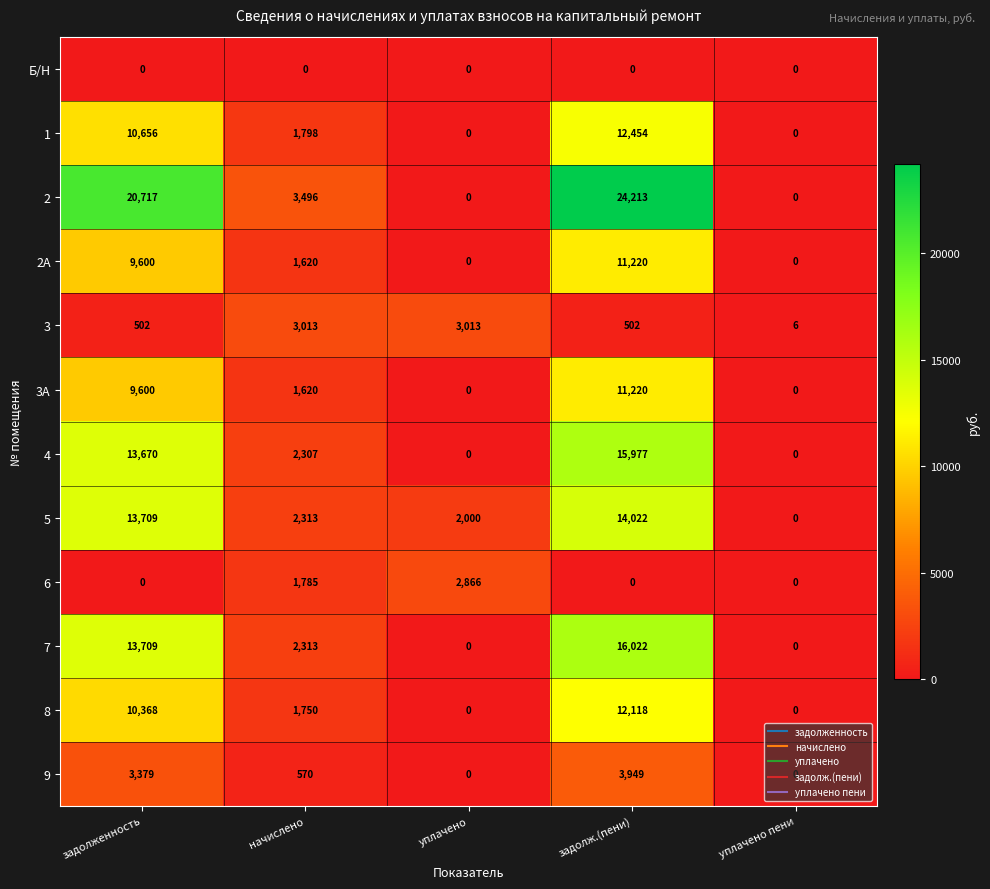

What is the difference between the 6 values at начислено and задолженность?

1785